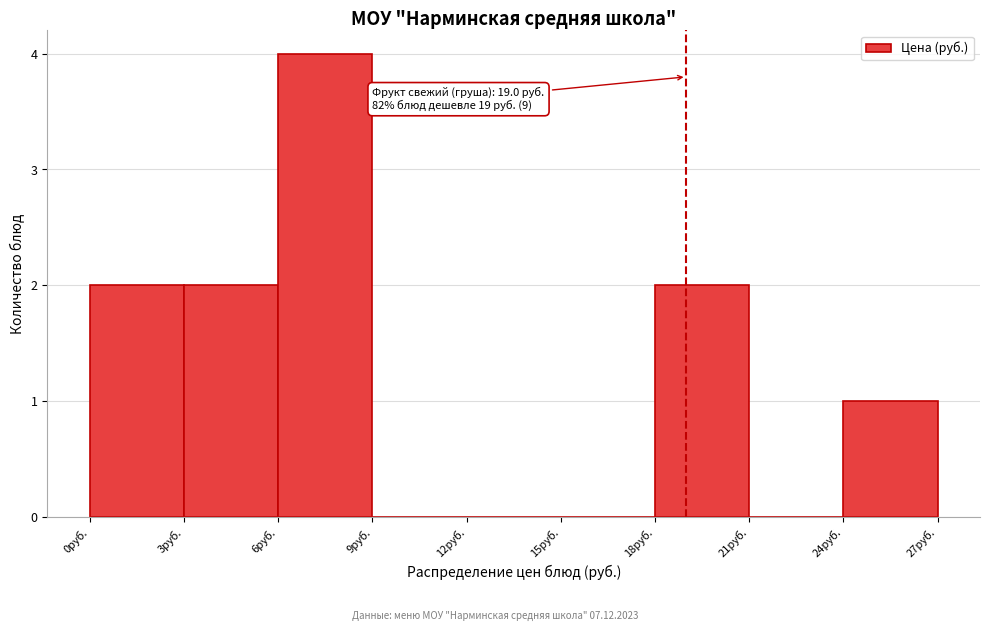

Over which range of the x-axis is the bar tallest?

6 to 9